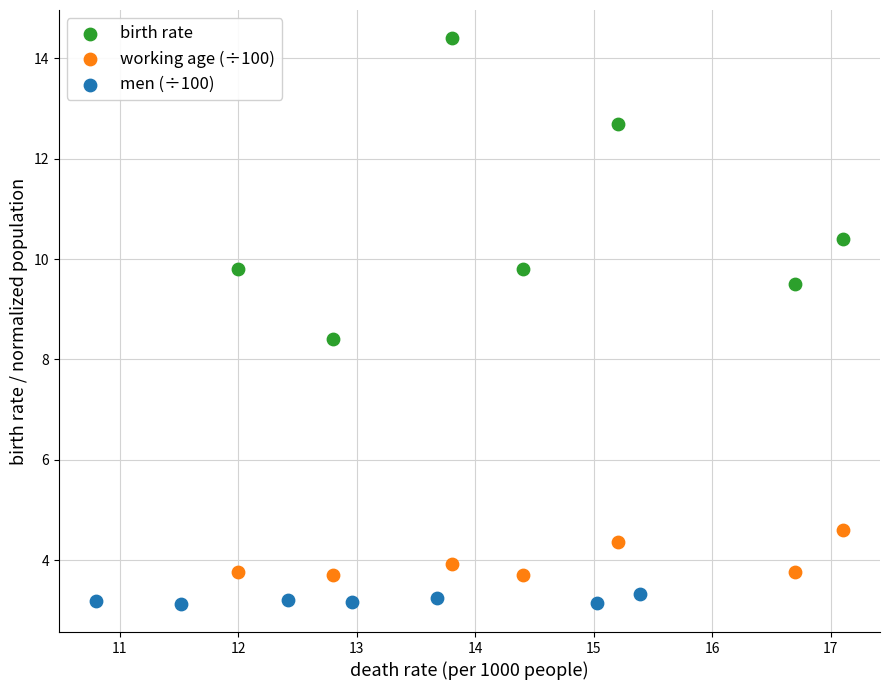

Which series reaches the minimum Y coordinate?

men (÷100)